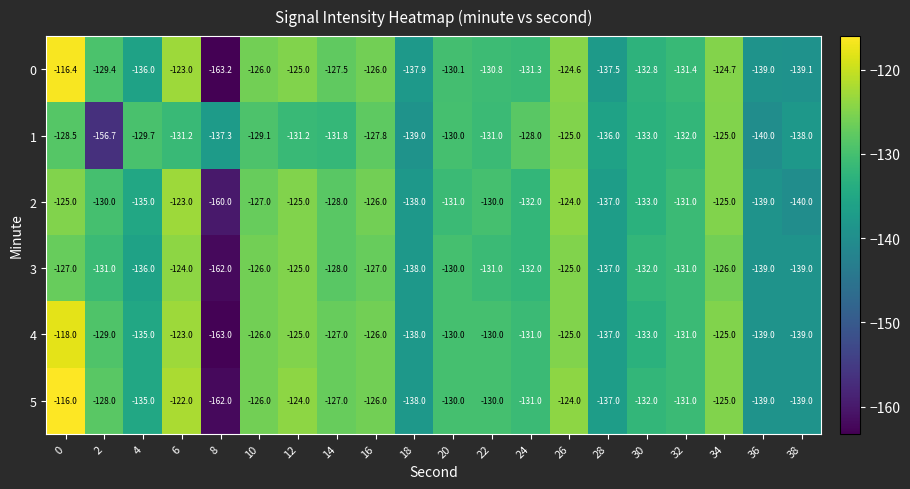

Is it true that 5 equals -201.8 at 18?

False